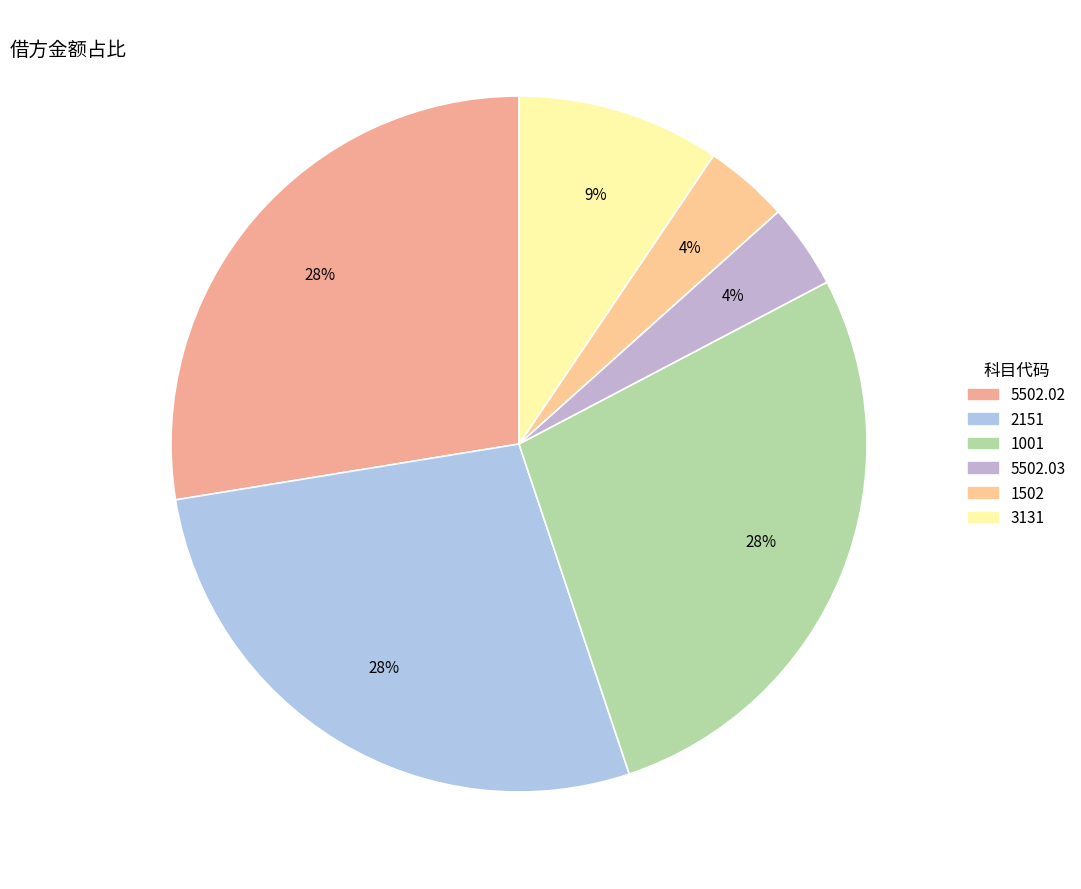

How much of the chart is everything except 3131?

90.6%